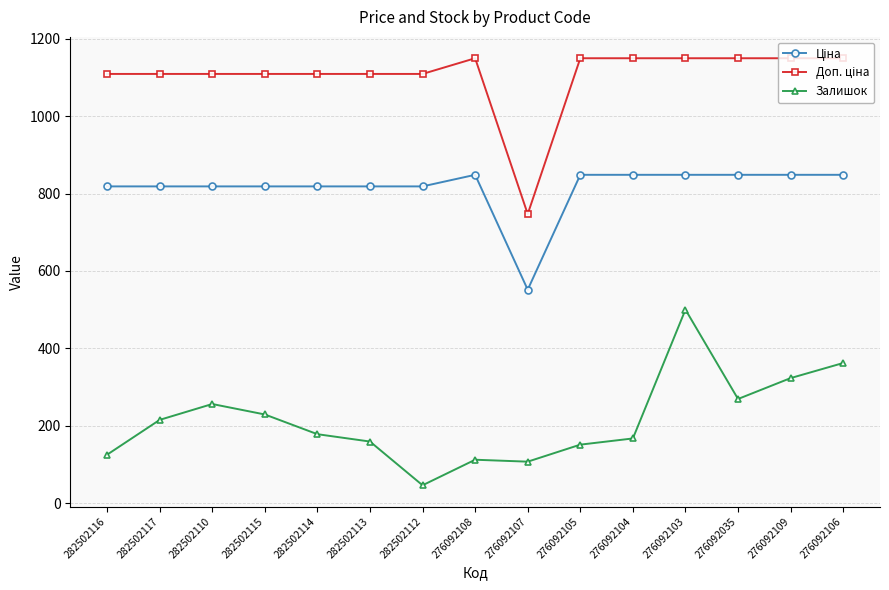

What is the greatest value displayed?

1149.7